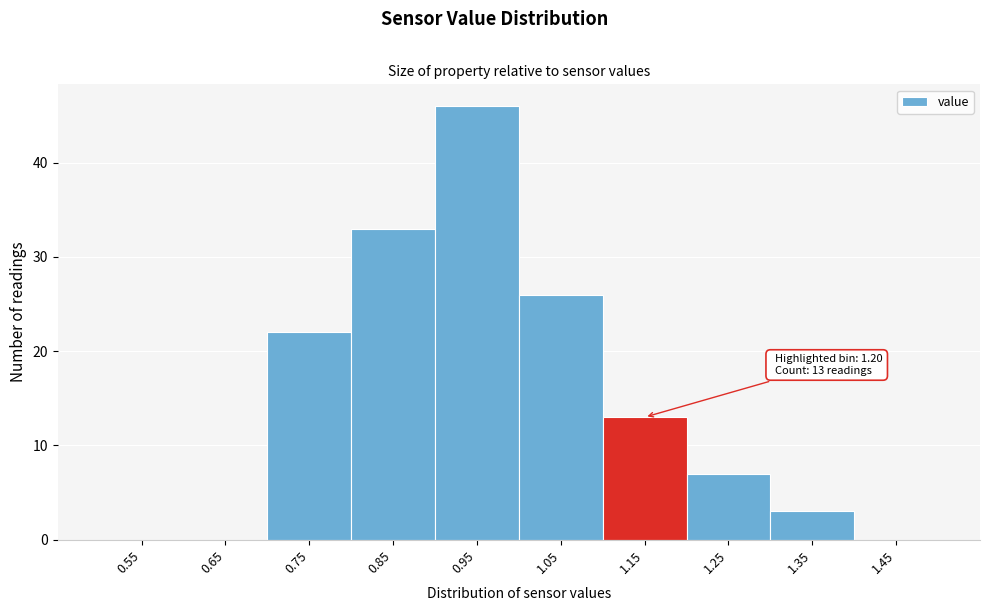

Reading left to right, transcribe all the data shown in this chart.

0.55=0	0.65=0	0.75=22	0.85=33	0.95=46	1.05=26	1.15=13	1.25=7	1.35=3	1.45=0